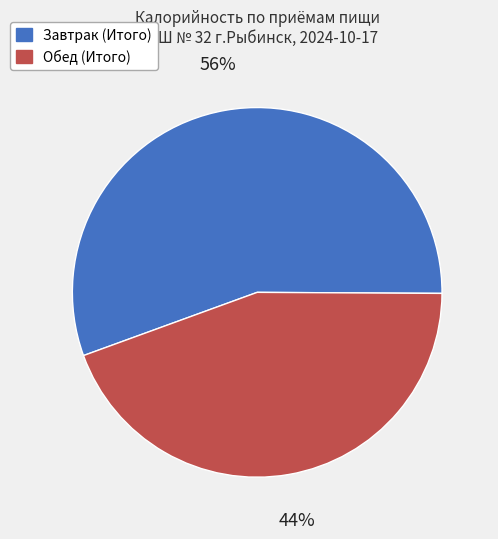

To the nearest percent, what percentage of the pie is Завтрак (Итого)?

56%